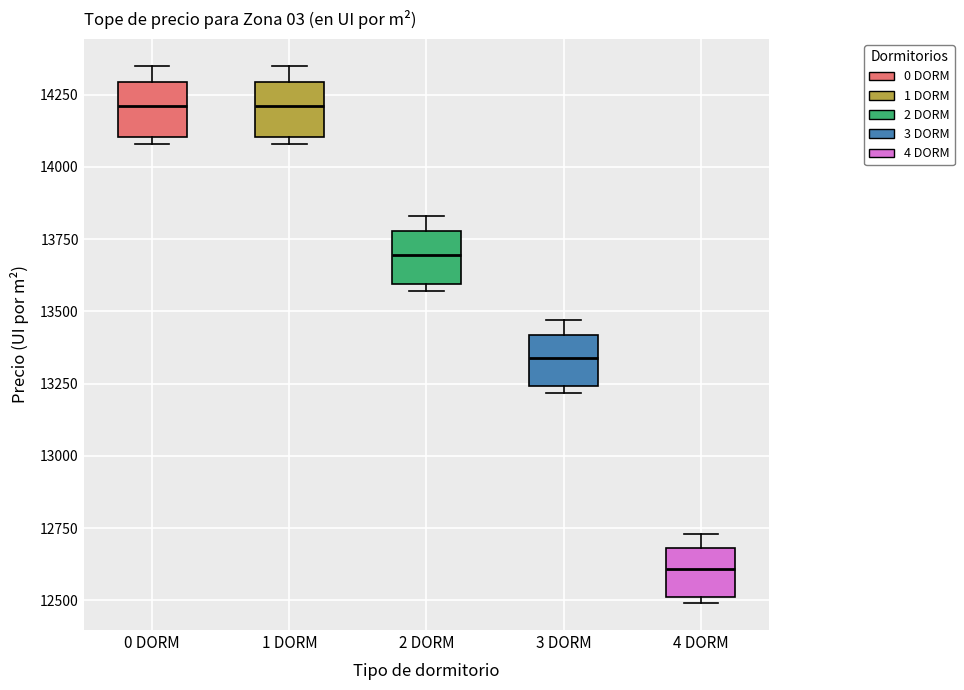

Where does the upper whisker of the box for 1 DORM end on the y-axis? The values are not printed on the chart, so give them approximately, as read against the axis.

14350